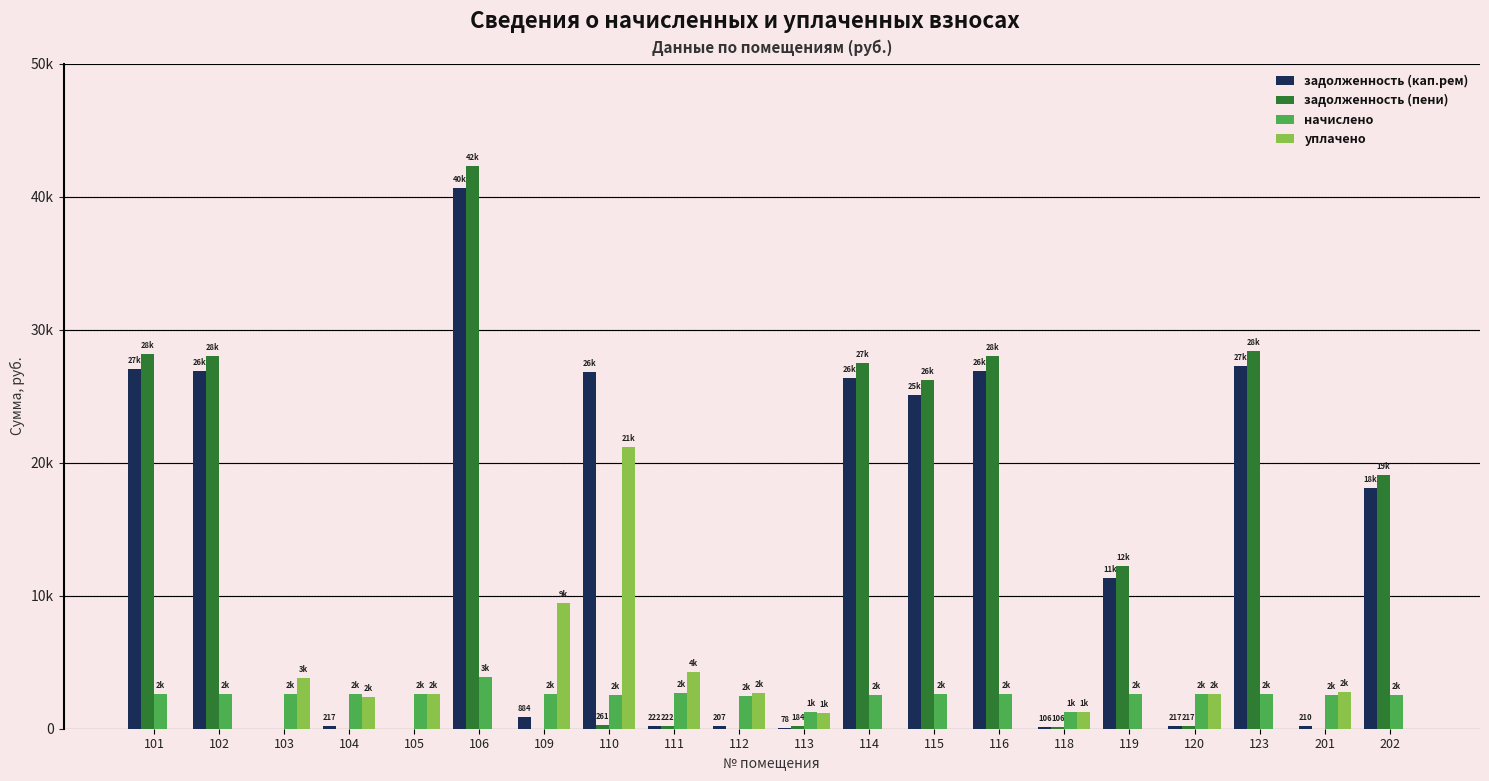

What value does the уплачено series have at 201?

2730.6